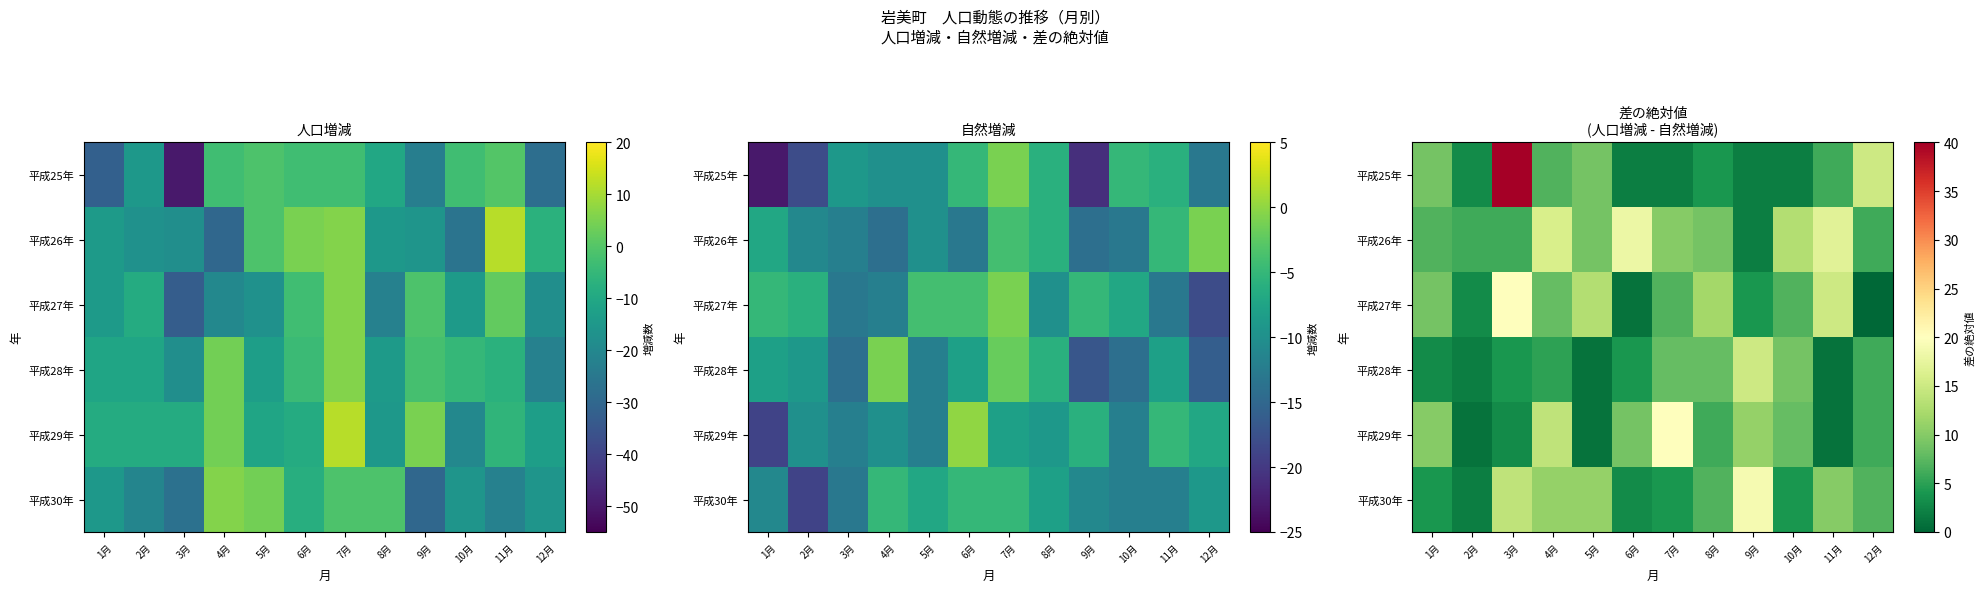

The 平成26年 series shows 9 at 8月. True or false?

True